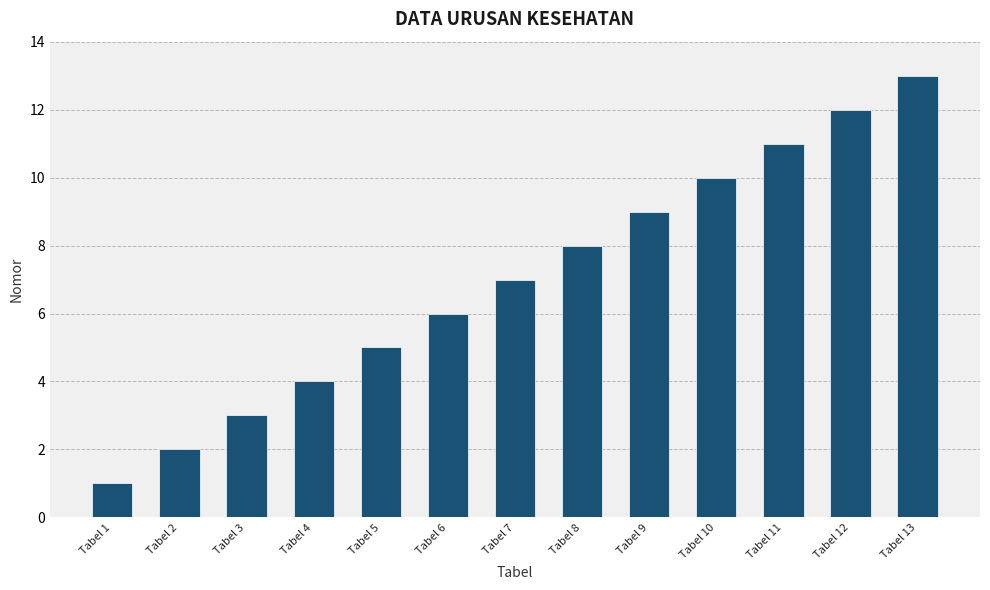

What is the value of the 6th bar from the left?

6